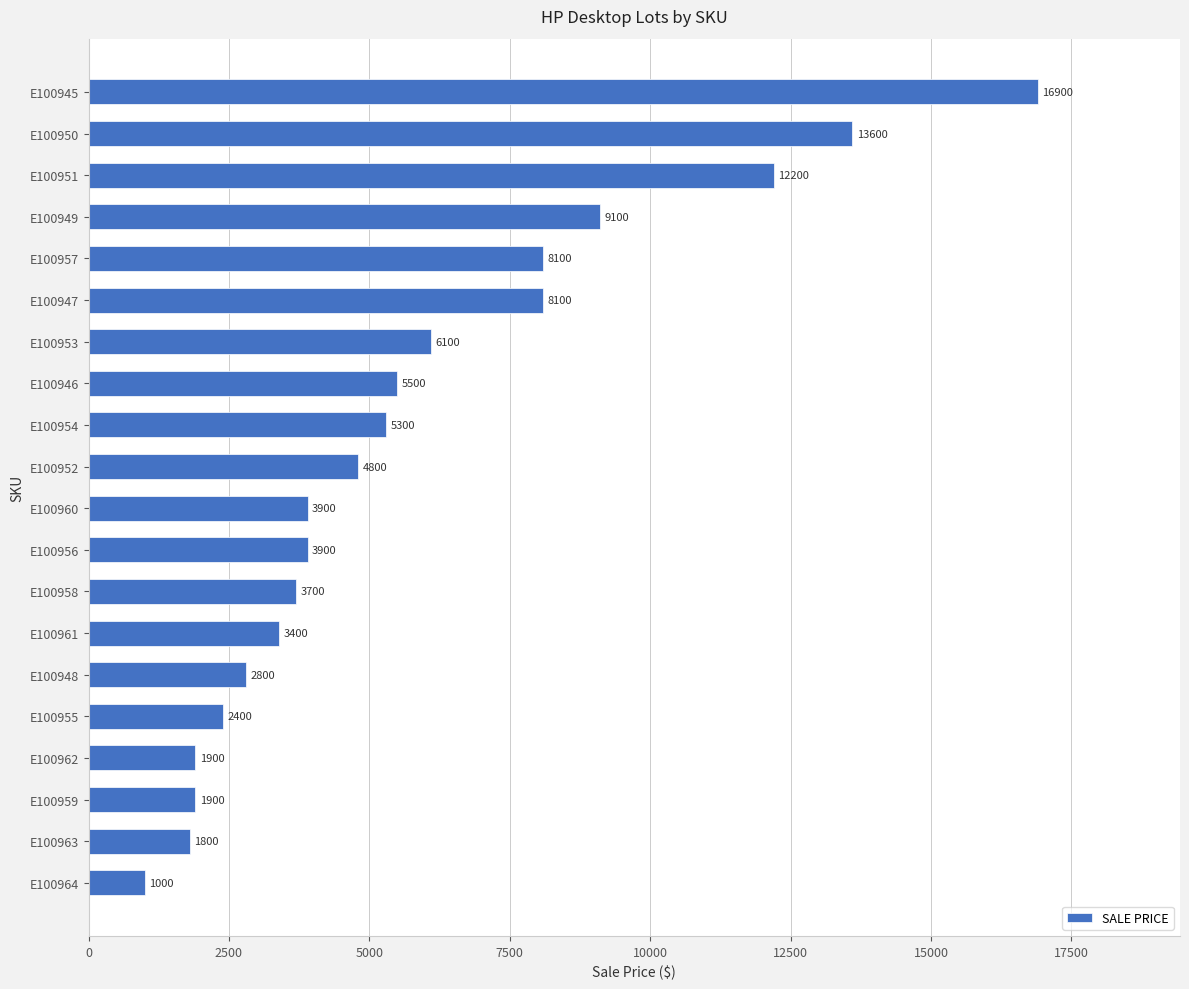

What is the sum of the values at E100955 and E100964?

3400